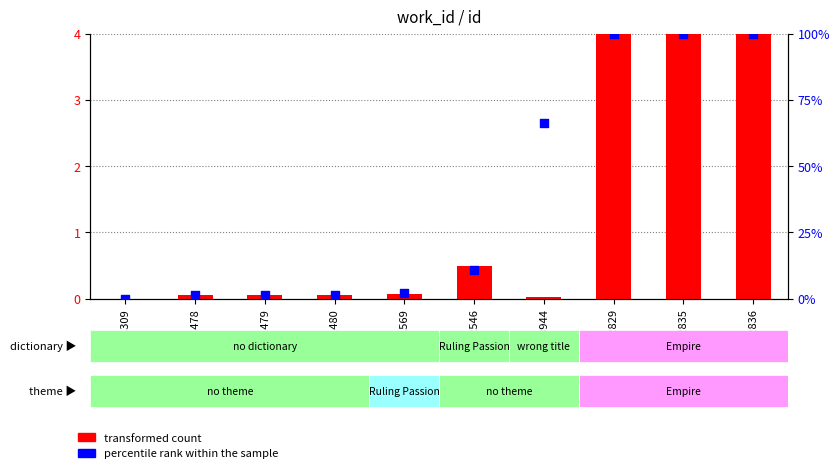

Which series has the largest total across all categories?

percentile rank within the sample